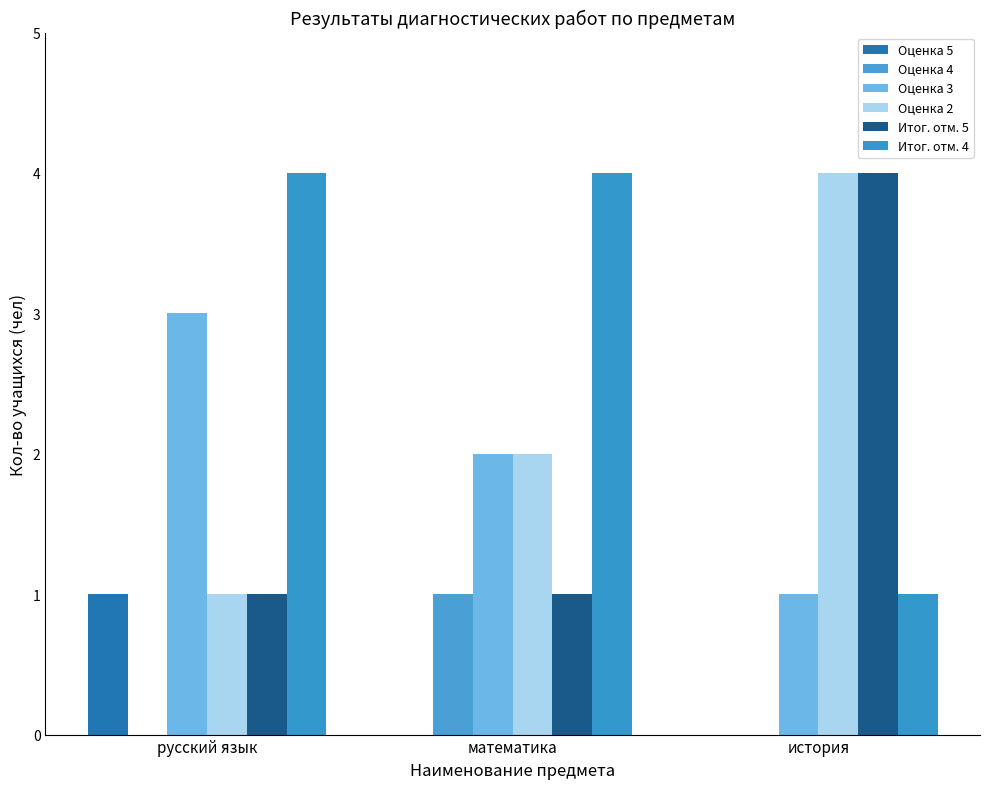

What is the label of the 1st bar from the right?

история